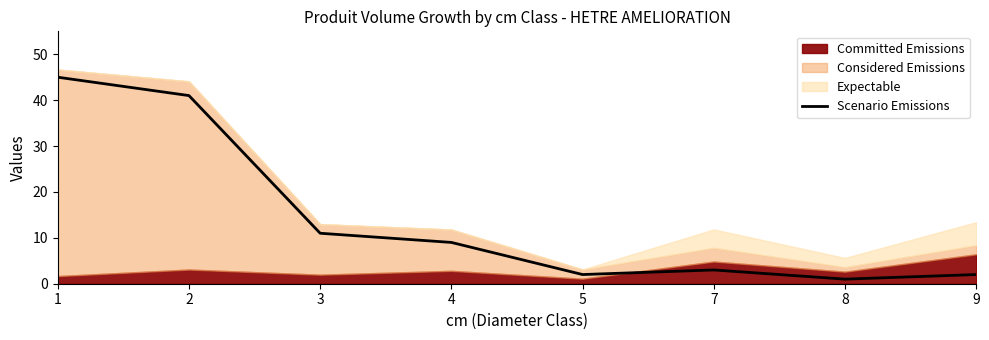

What is the difference between the maximum and minimum values?

44